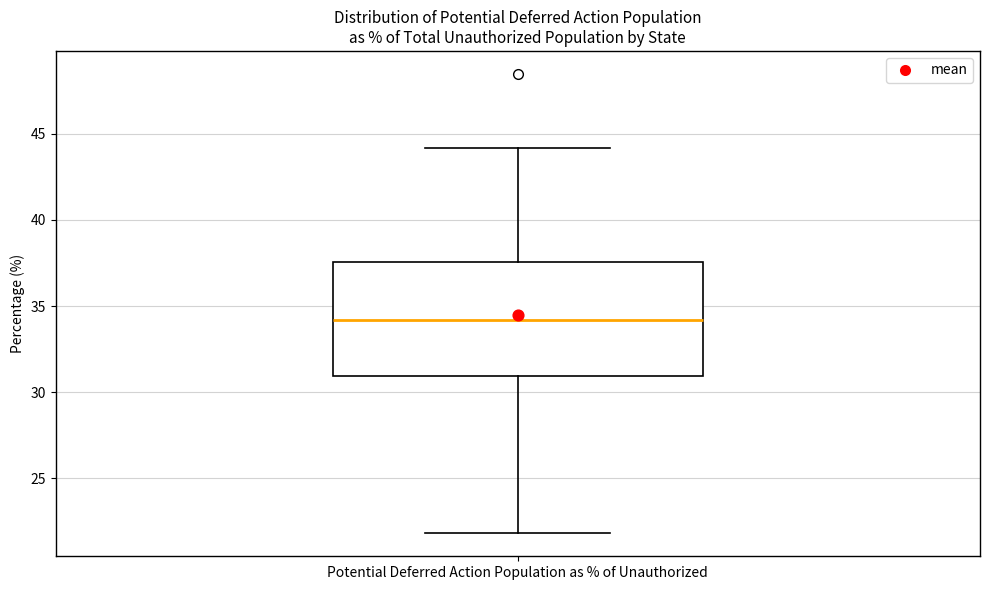

Read this box plot against the y-axis: the position of the median line, the range covered by the box, and the ends of both whiskers. The values are not printed on the chart, so give them approximately, as read against the axis.

median 34.0, box 31.0 to 37.5, whiskers 22.0 to 44.0